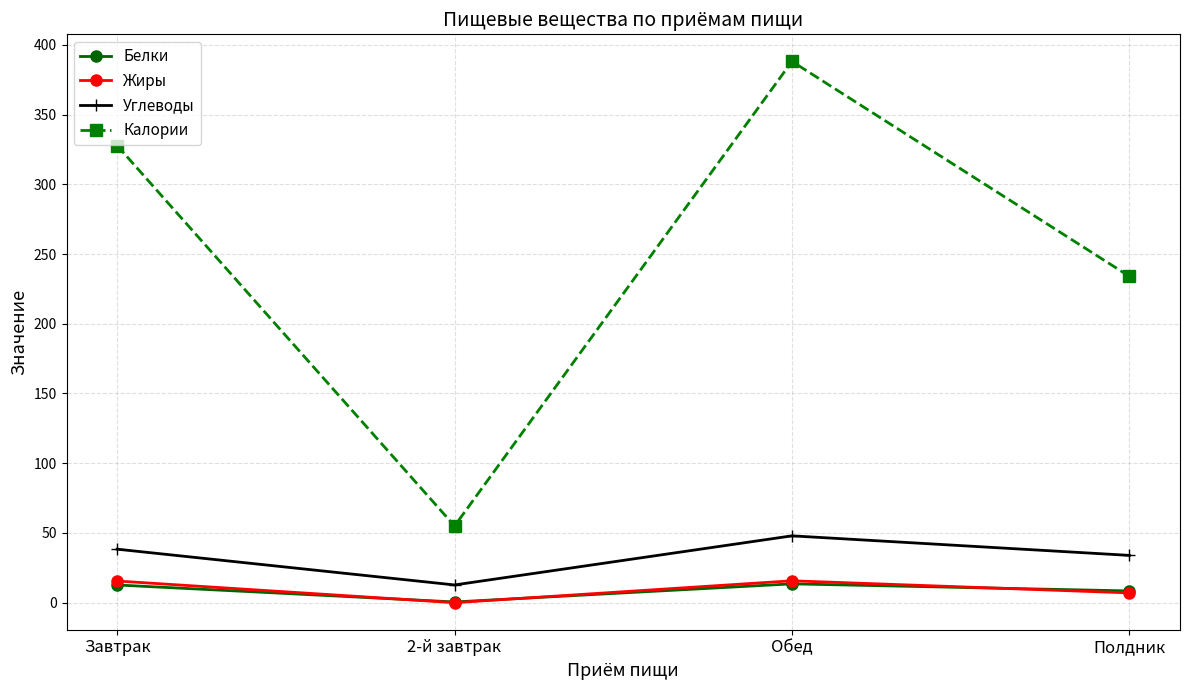

How many lines are shown in the chart?

4